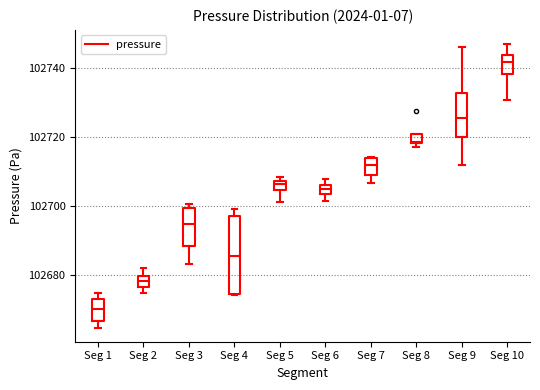

Comparing the boxes themselves (not the whiskers), which one is the tallest?

Seg 4